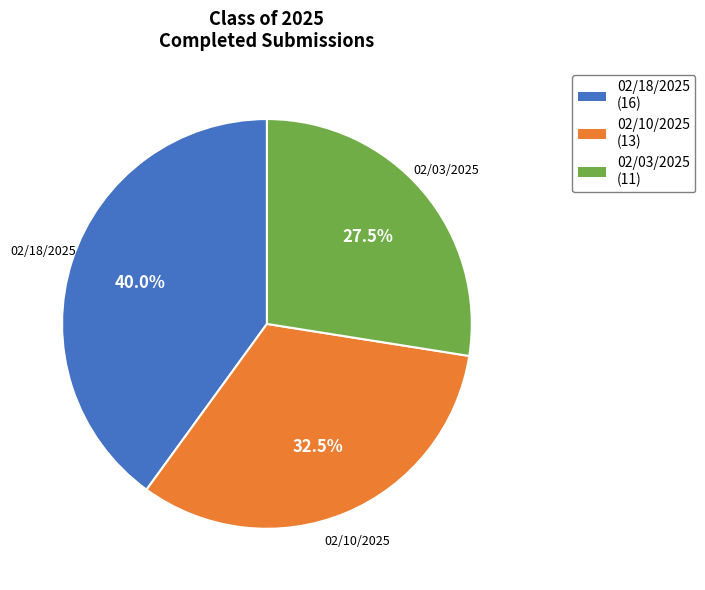

What is the largest slice in the pie chart?

02/18/2025